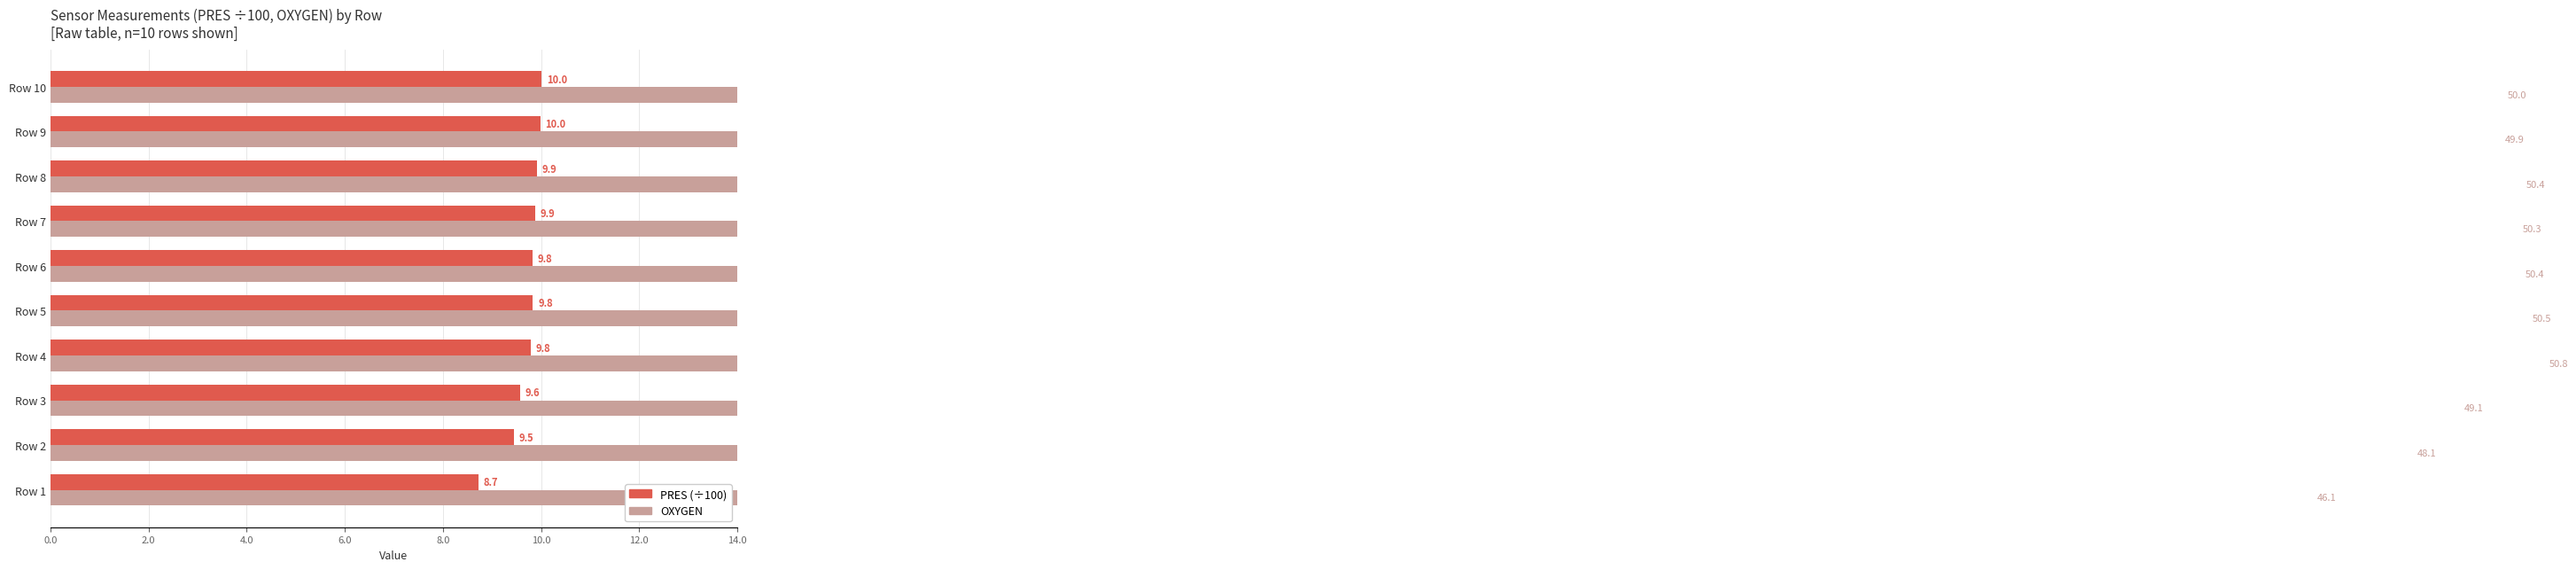

True or false: OXYGEN has a value of 48.1 at Row 2.

True